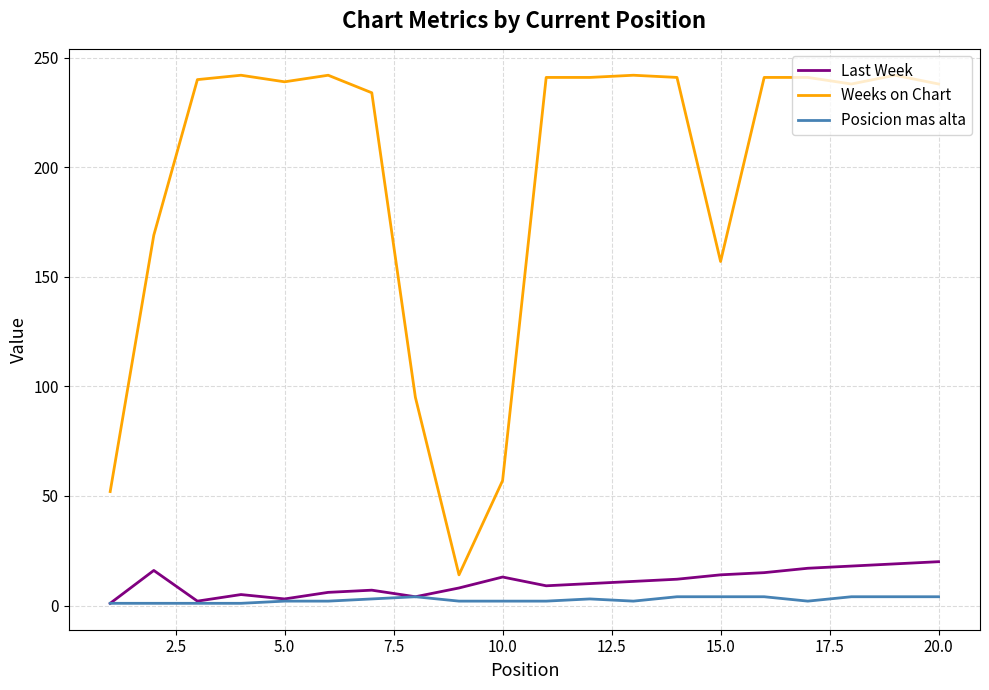

What is the maximum value shown in the chart?

242